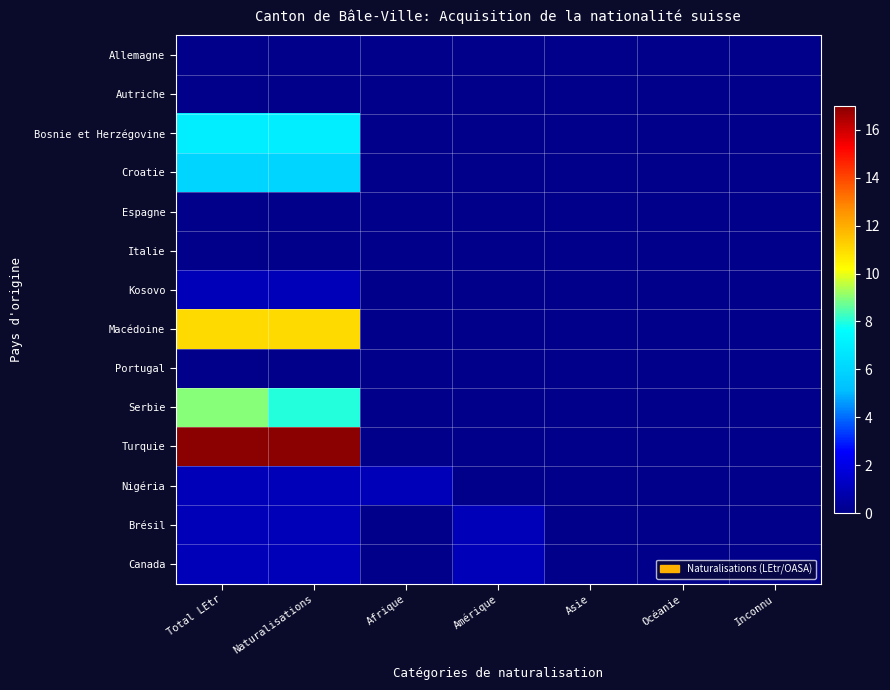

Which series has the largest range (max minus min)?

Turquie